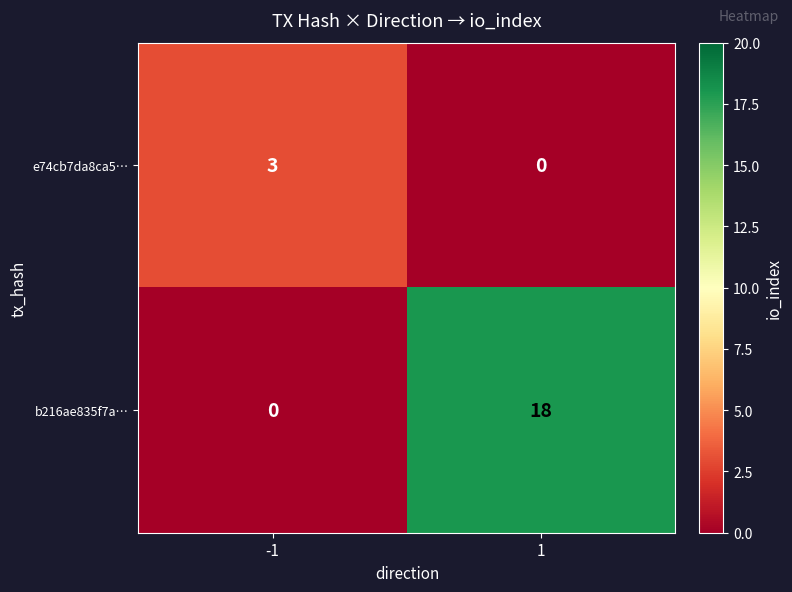

What is the maximum value shown in the chart?

18